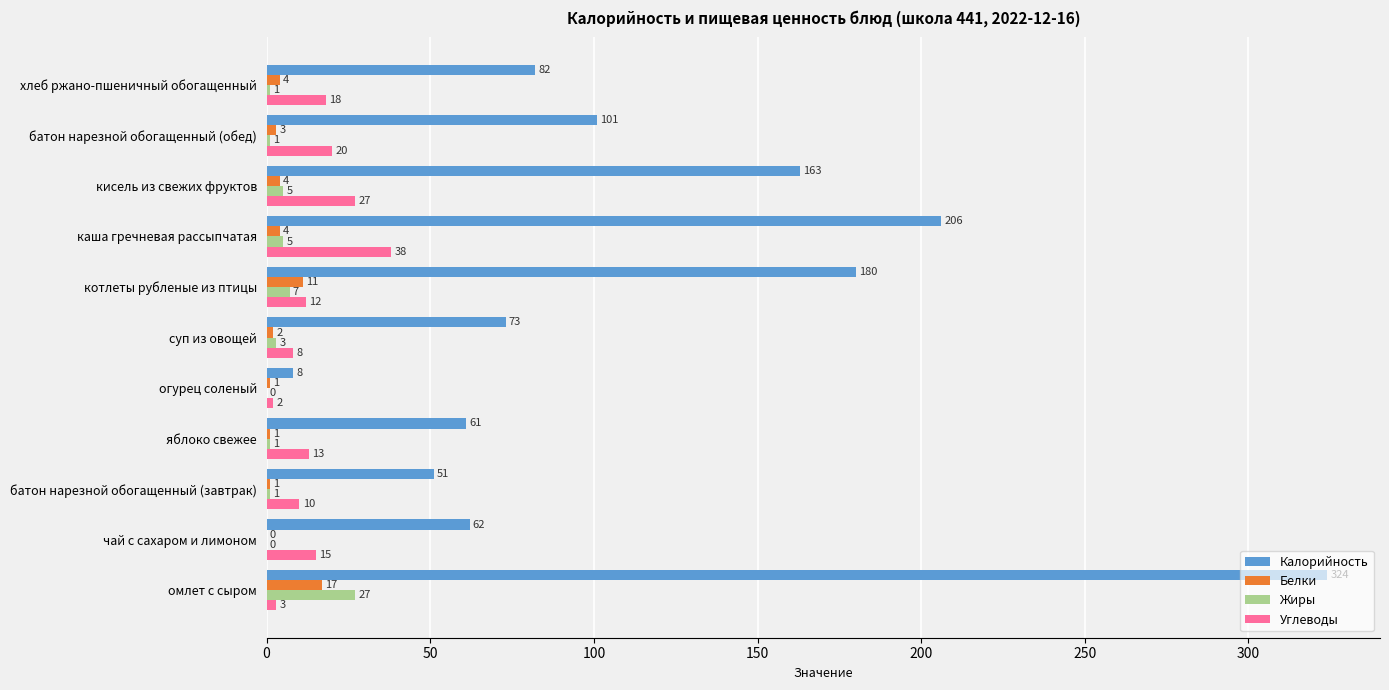

Between котлеты рубленые из птицы and кисель из свежих фруктов, which series saw the biggest shift?

Калорийность